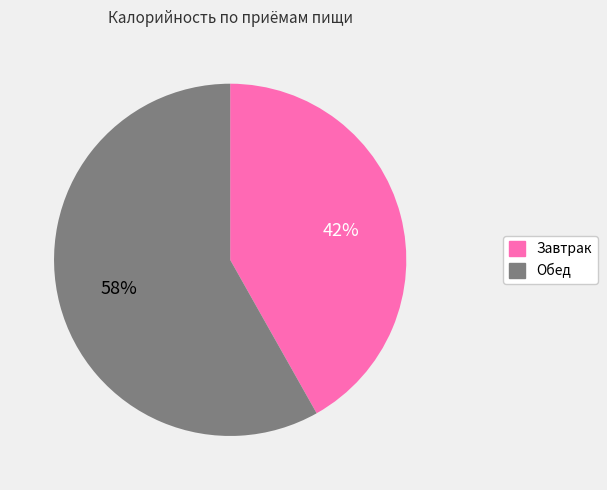

How many slices are in this pie chart?

2